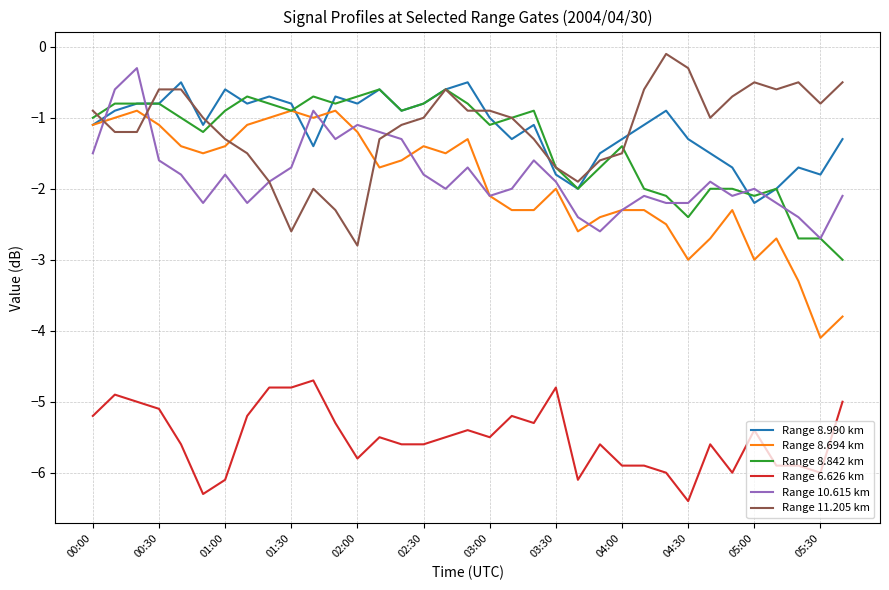

True or false: Range 6.626 km and Range 8.694 km cross at least once.

False